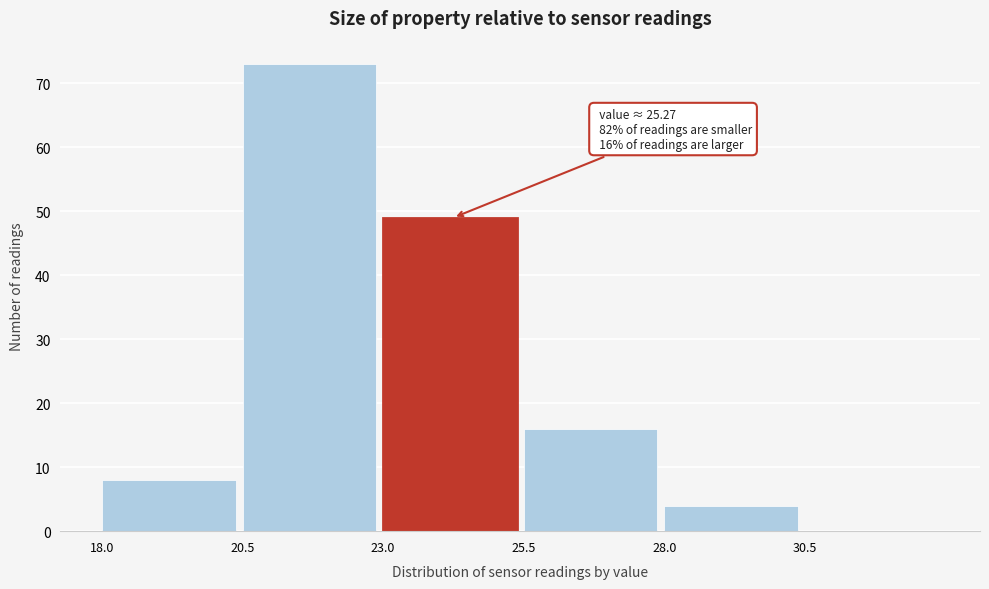

Which range on the x-axis has the tallest bar?

20.5 to 23.0